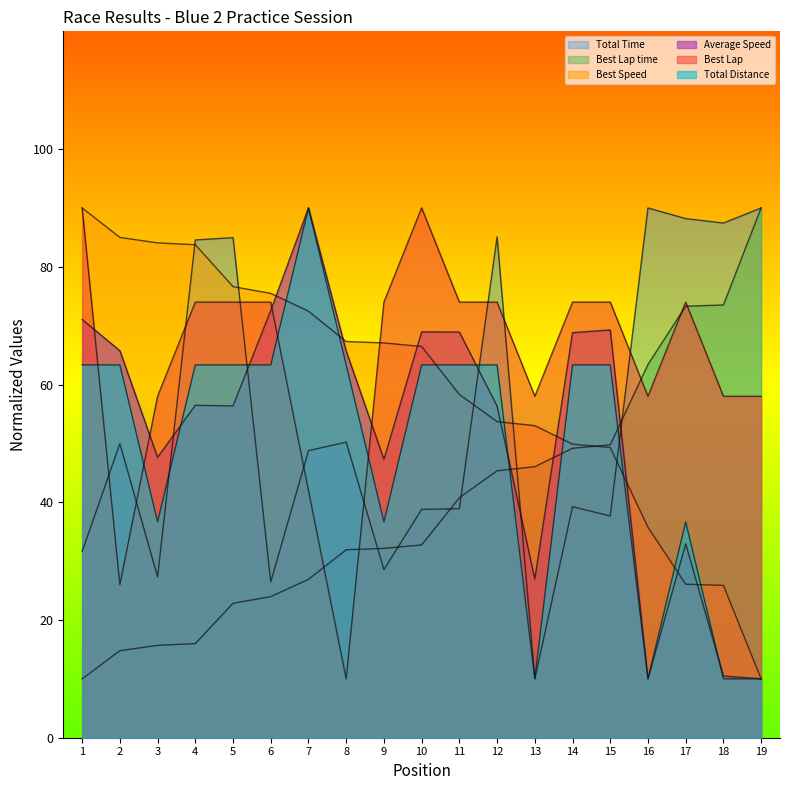

What is the difference between the second highest and minimum values in the Best Lap series?

80.0